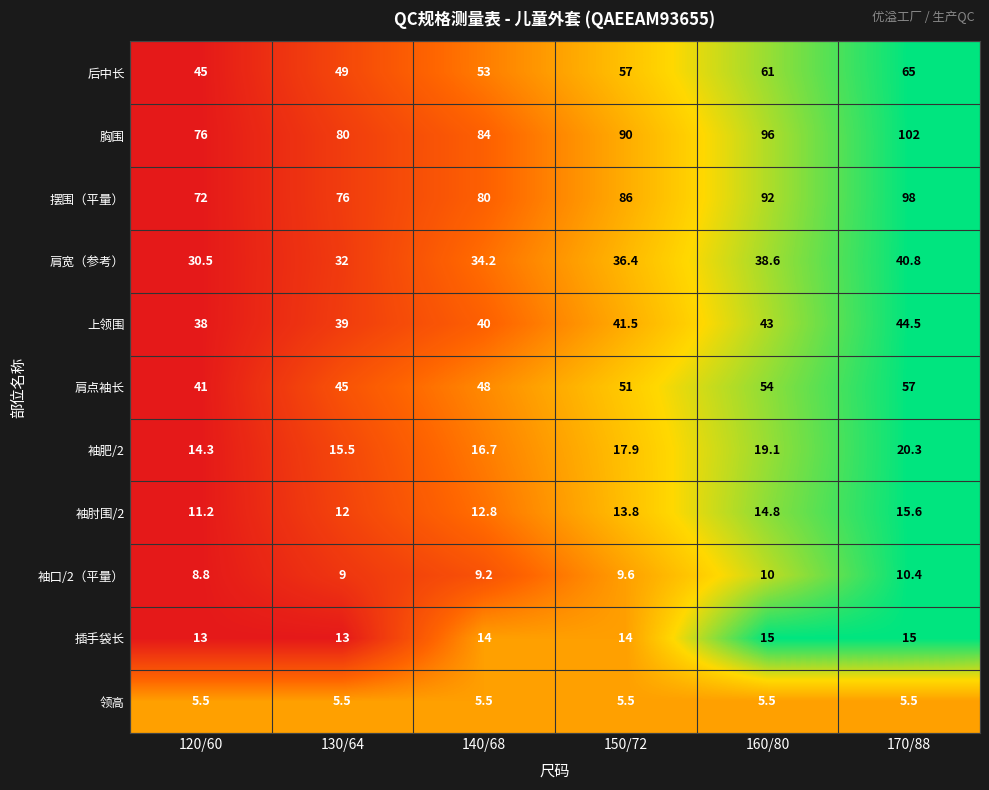

What is the total value across all series at 170/88?

474.1